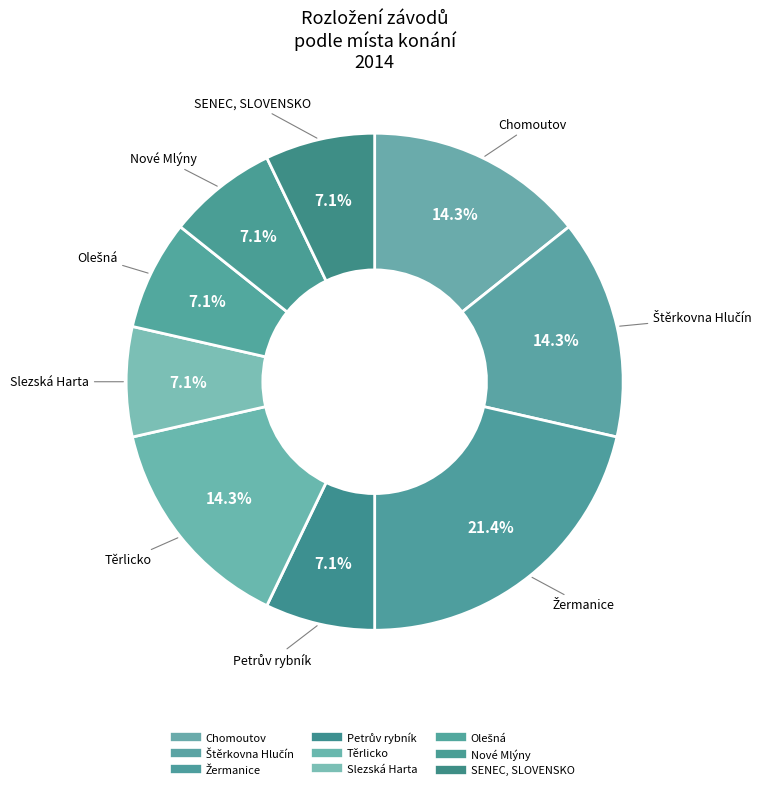

Which slice is the largest?

Žermanice